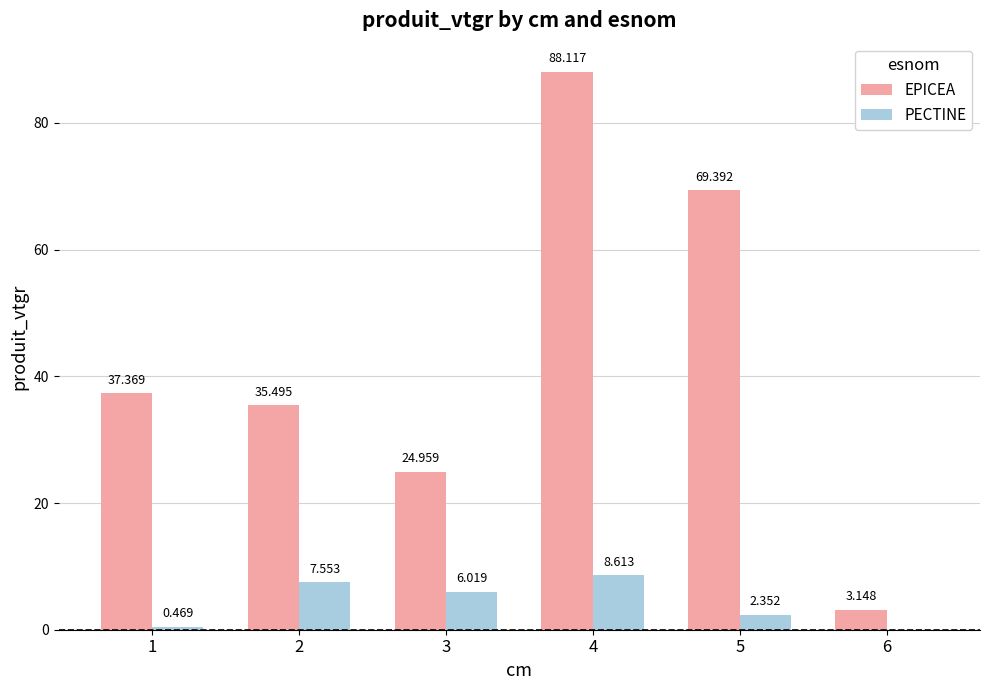

Which series has the largest total across all categories?

EPICEA